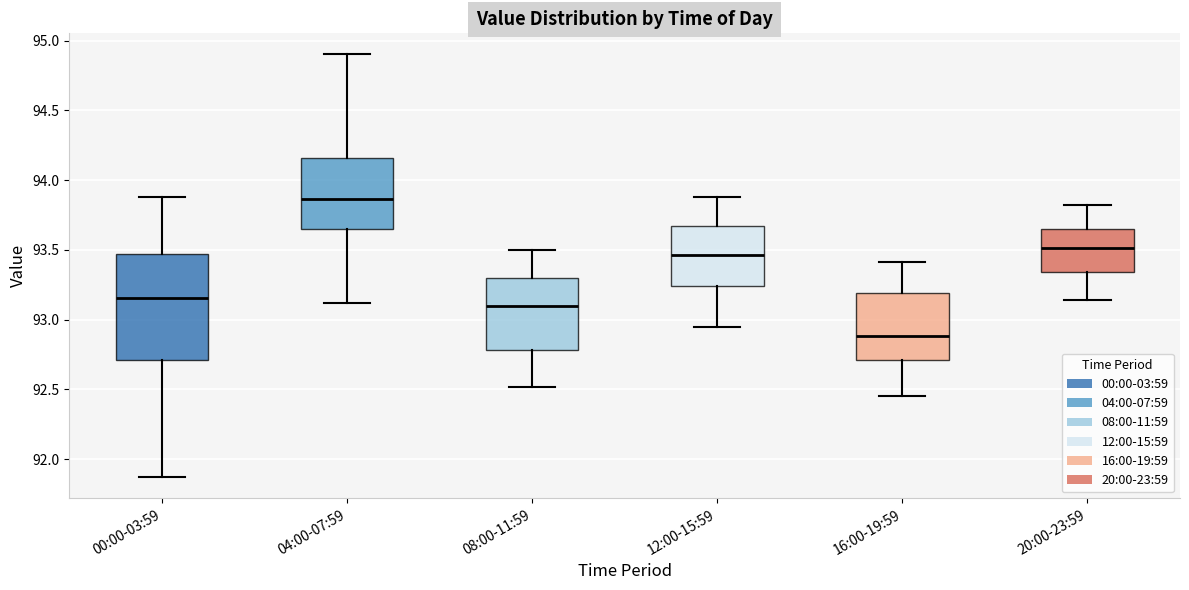

Where does the lower whisker of the box for 12:00-15:59 end on the y-axis? The values are not printed on the chart, so give them approximately, as read against the axis.

92.95